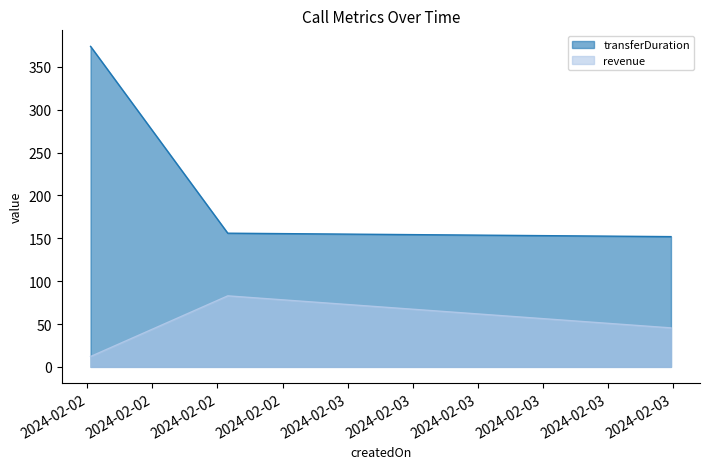

How many data points does each series have?

3